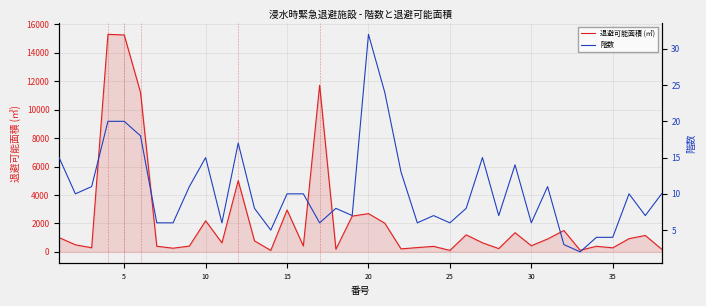

Reading right to left, transcribe all the data shown in this chart.

退避可能面積 (㎡): 192	1152	927	283	390	110	1500	904	430	1347	228	636	1195	100	385	300	208	2016	2688	2512	186	11718	411	2943	100	773	5001	630	2184	405	256	394	11212	15248	15294	288	497	1002
階数: 10	7	10	4	4	2	3	11	6	14	7	15	8	6	7	6	13	24	32	7	8	6	10	10	5	8	17	6	15	11	6	6	18	20	20	11	10	15